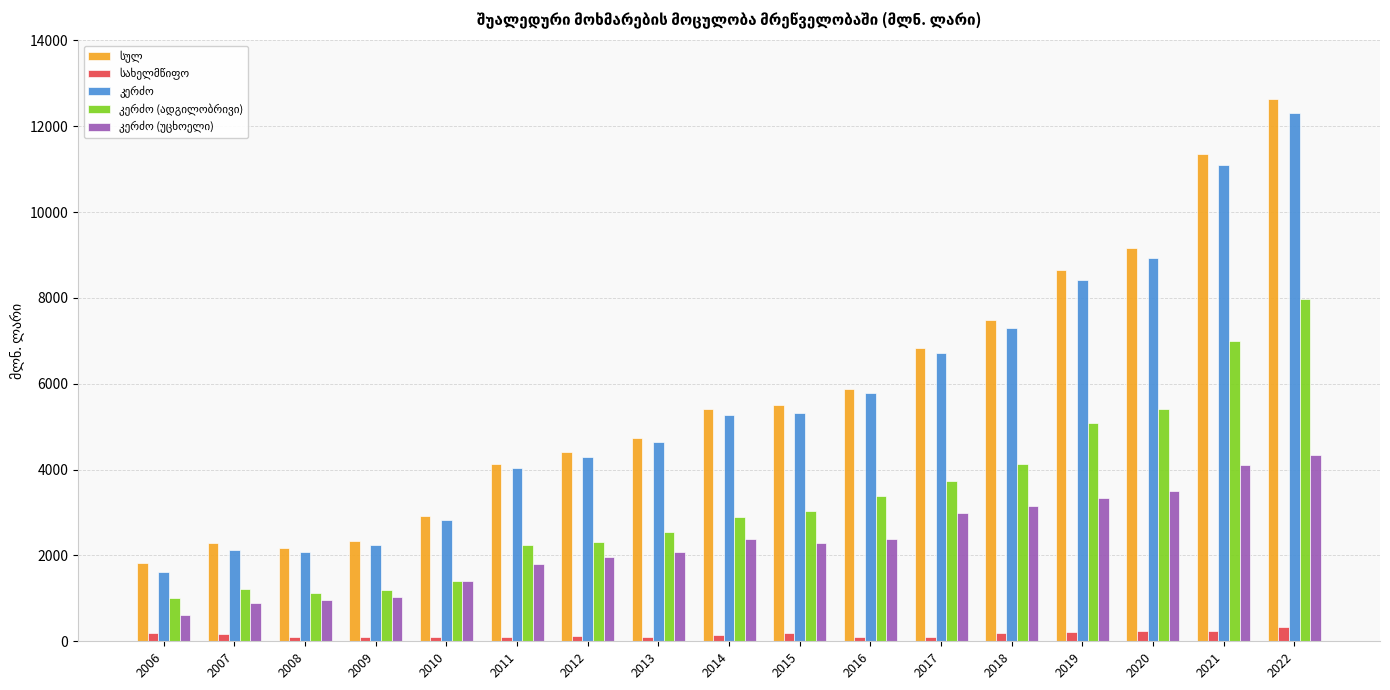

Which category has the highest value across all series?

2022